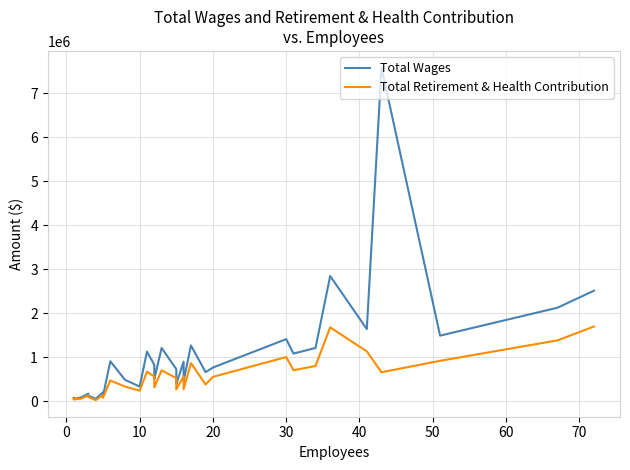

What is the difference between the maximum and minimum values in the Total Wages series?

7535808.8